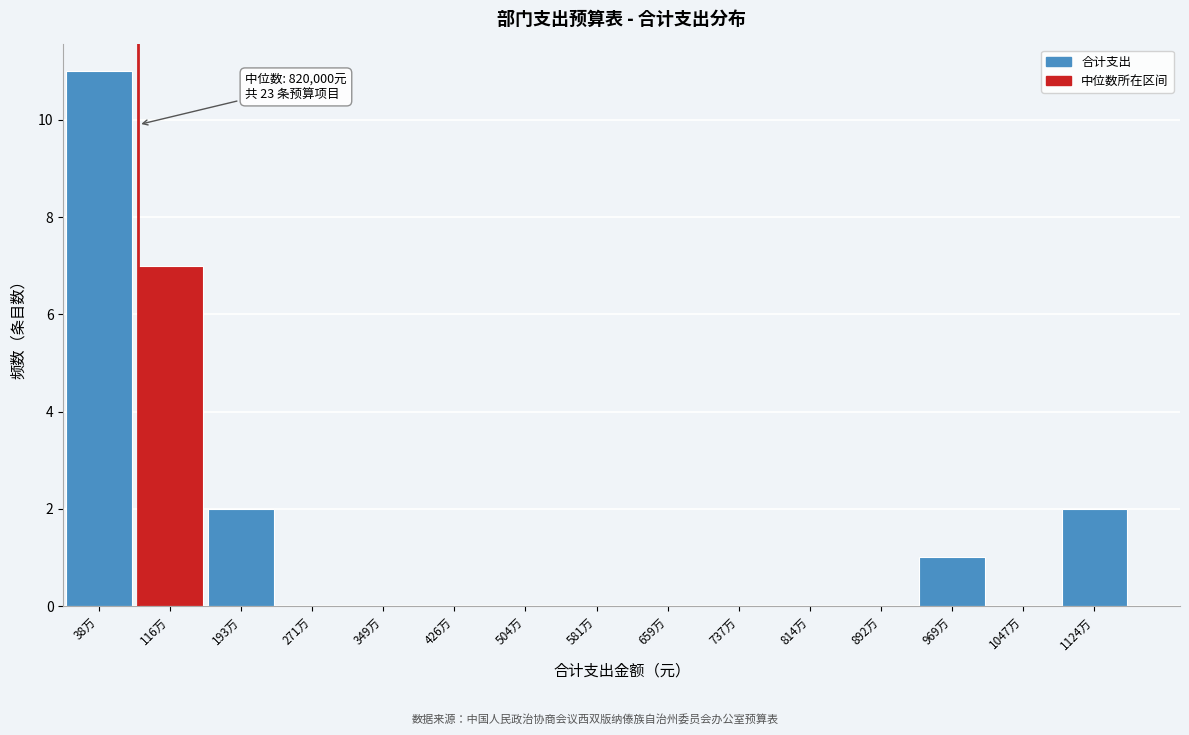

Reading left to right, what are all the values shown in this chart?

38万=11	116万=7	193万=2	271万=0	349万=0	426万=0	504万=0	581万=0	659万=0	737万=0	814万=0	892万=0	969万=1	1047万=0	1124万=2